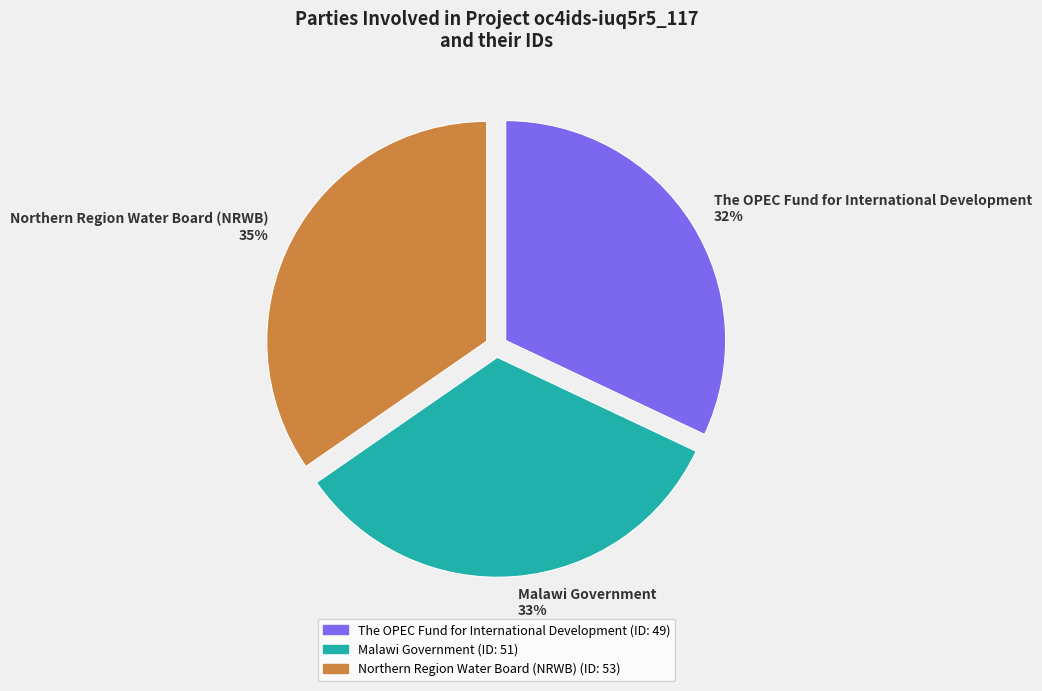

Which has a higher value, The OPEC Fund for International Development 32% or Northern Region Water Board (NRWB) 35%?

Northern Region Water Board (NRWB) 35%